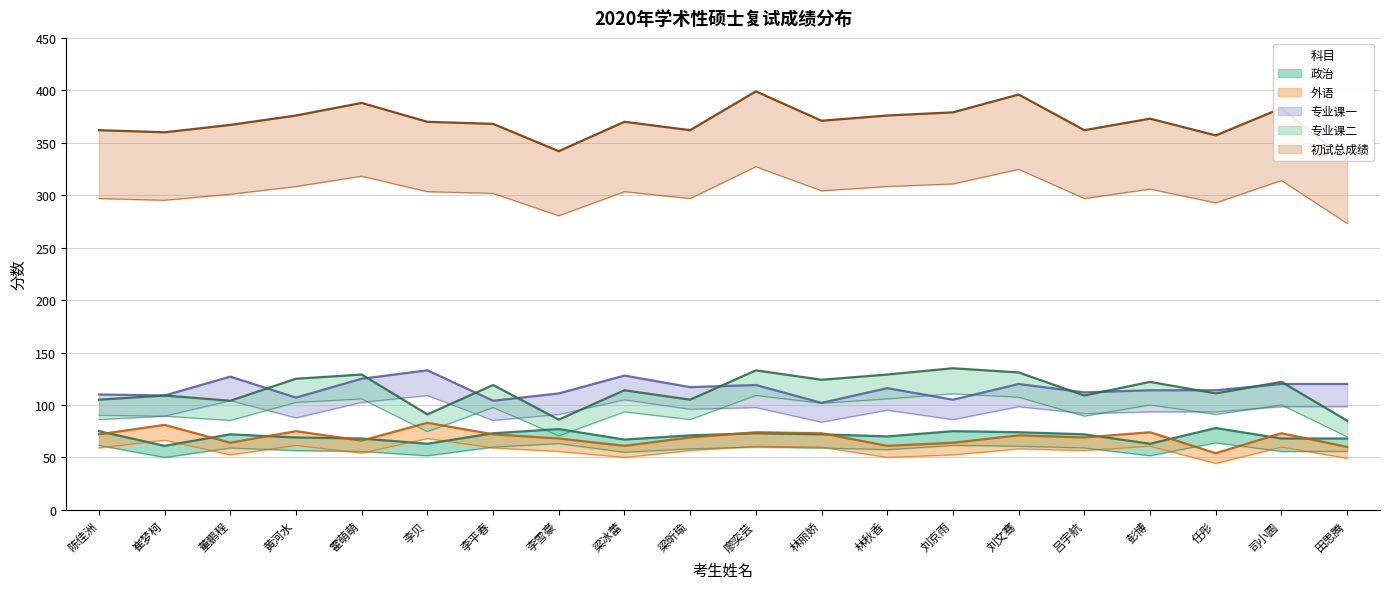

True or false: 政治 has a value of 61.0 at 崔梦柯.

True